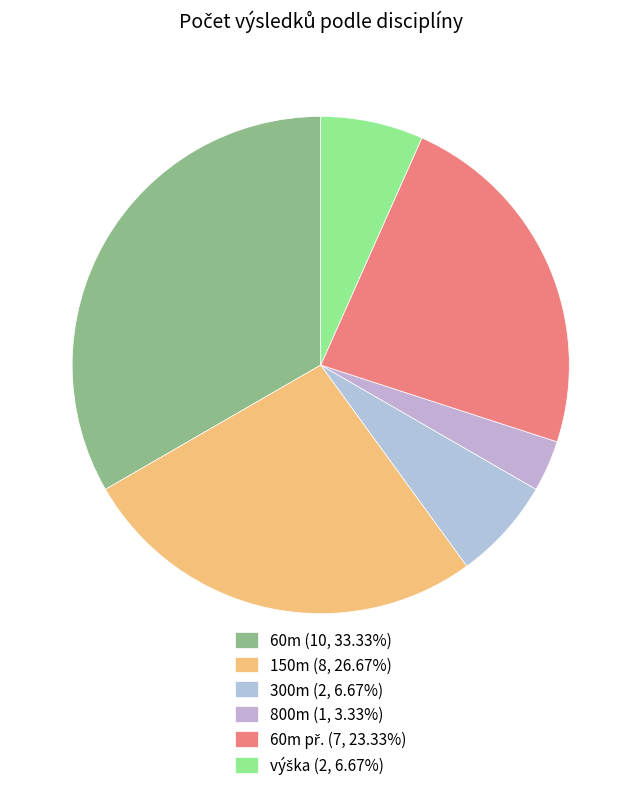

How many segments does this pie chart have?

6